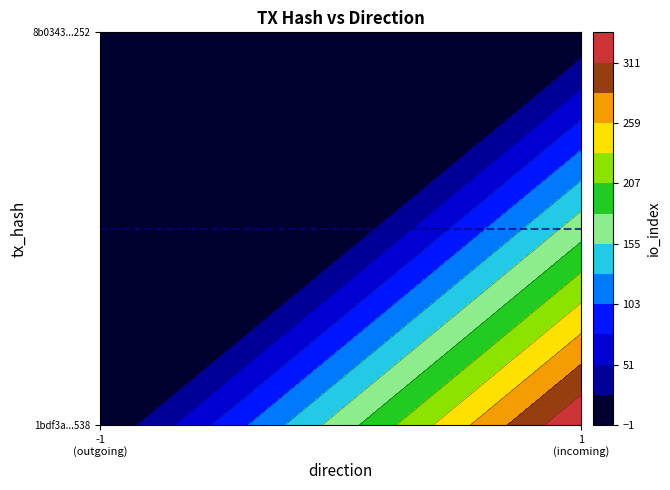

What is the greatest value displayed?

337